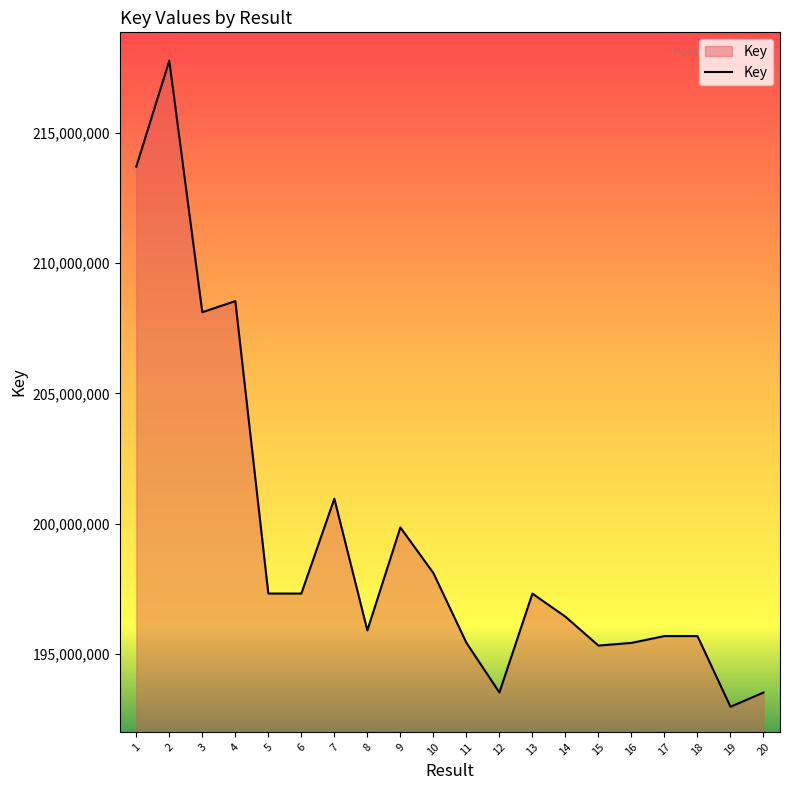

What is the approximate value at 7?

200961820